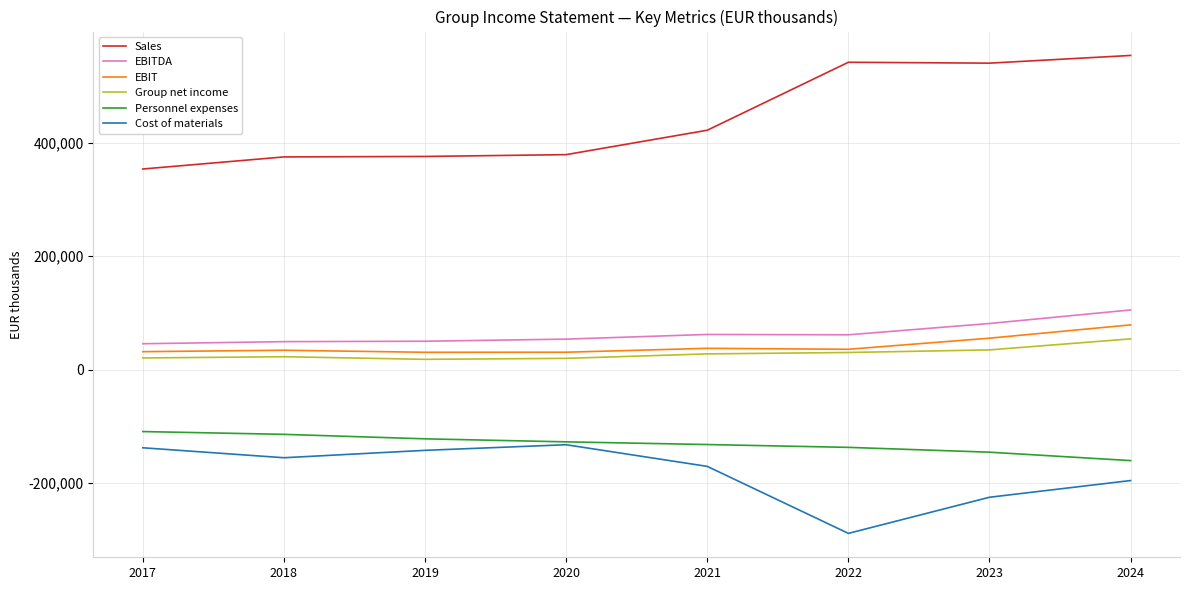

In Cost of materials, how many points are lower than both neighbors (excluding endpoints)?

2